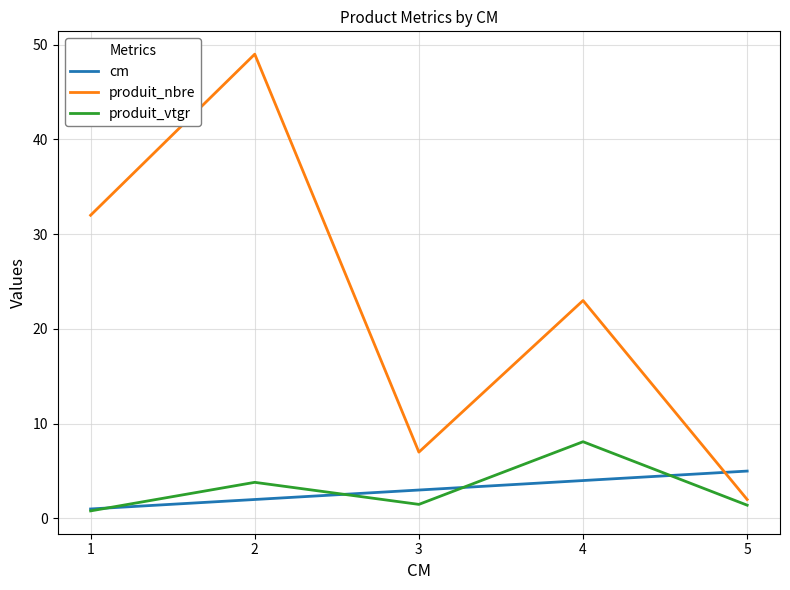

True or false: produit_nbre and cm intersect in this chart.

True